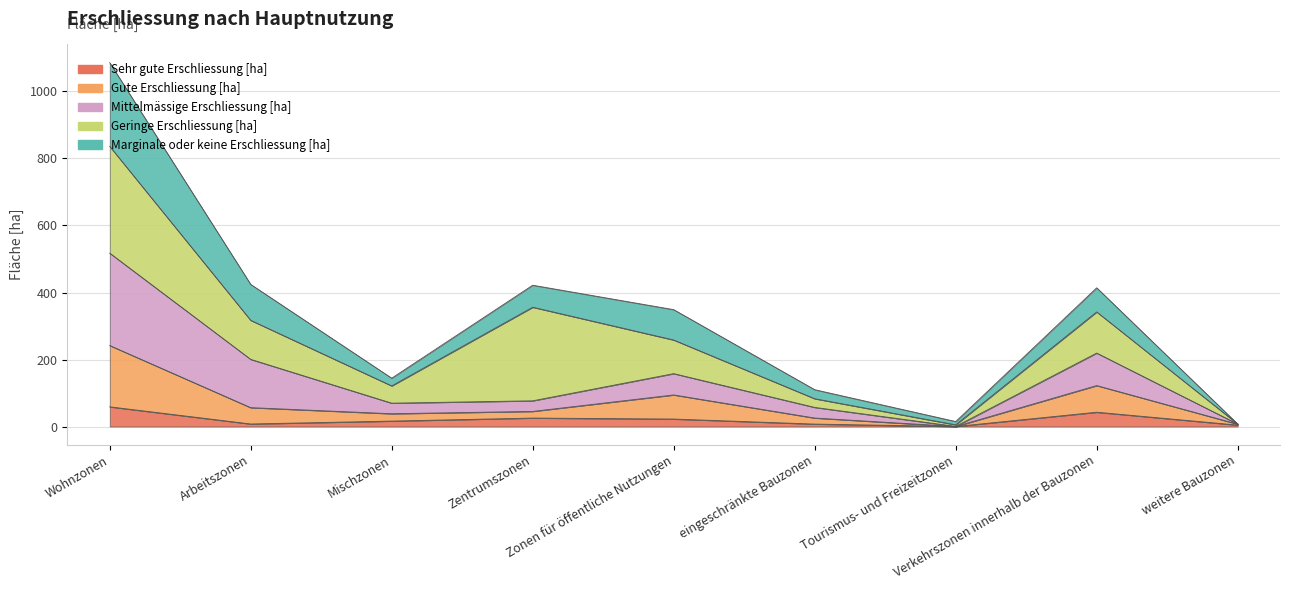

True or false: Sehr gute Erschliessung [ha] has a value of 33.0 at Zentrumszonen.

False